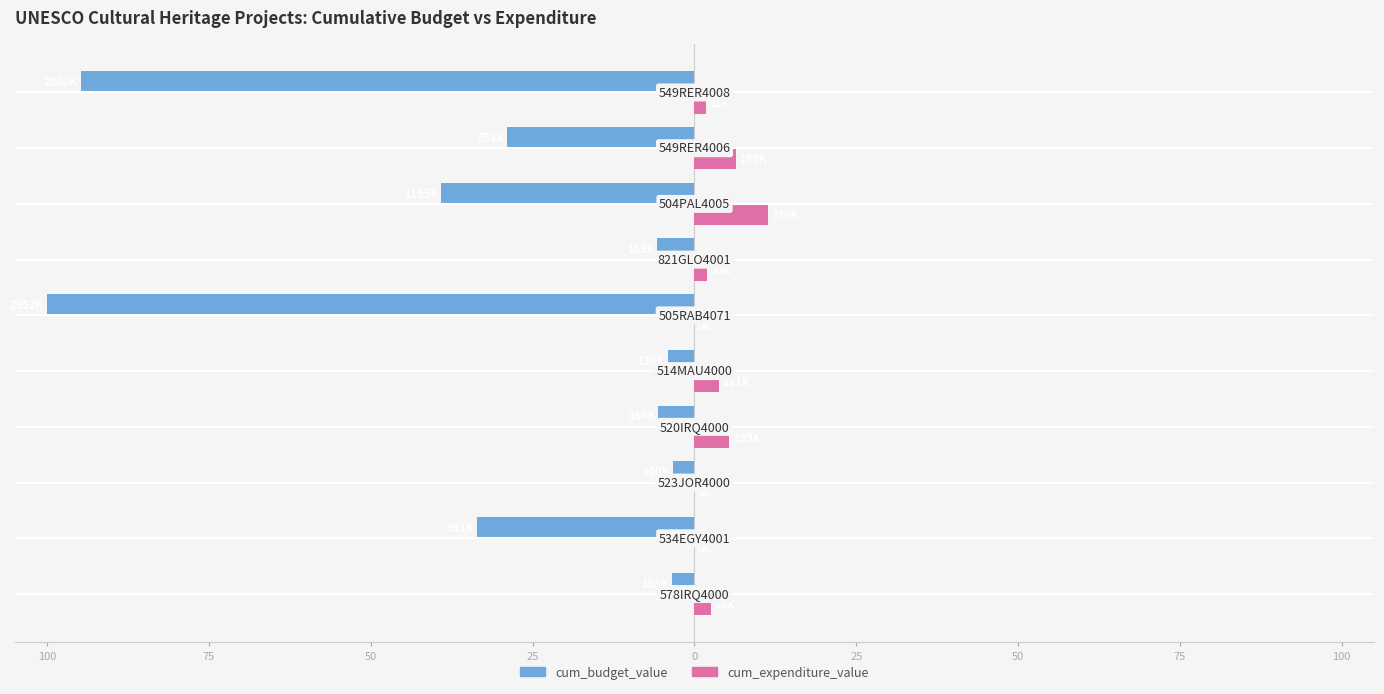

Reading left to right, list all the values displayed in this chart.

cum_budget_value: -3.5	-33.6	-3.4	-5.6	-4.1	-100.0	-5.7	-39.1	-28.9	-94.9
cum_expenditure_value: 2.6	0.0	0.0	5.4	3.7	0.0	2.0	11.4	6.4	1.7